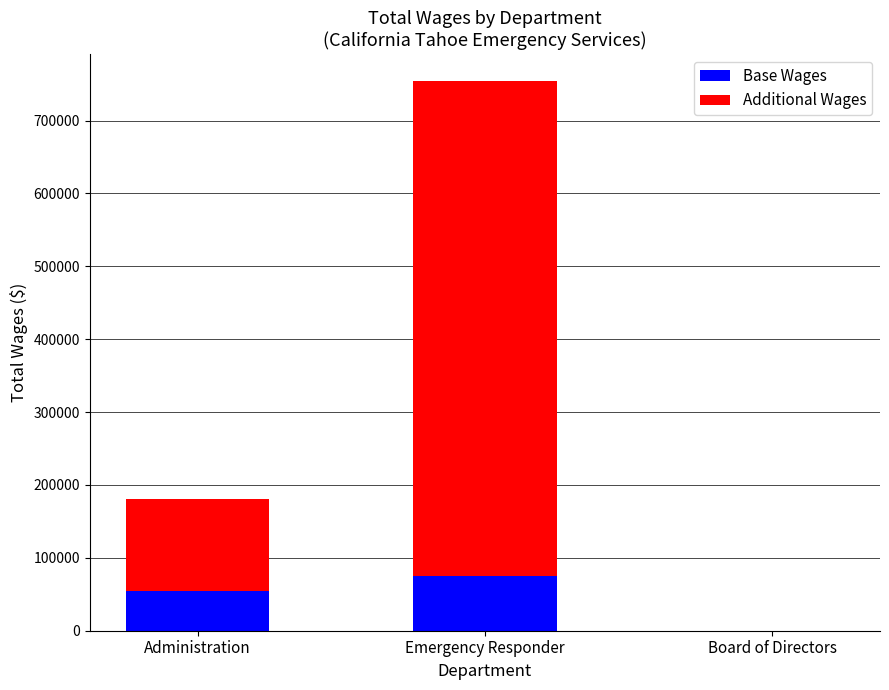

Reading left to right, list the values for the Base Wages series.

Administration=54122.7	Emergency Responder=75367.7	Board of Directors=0.0